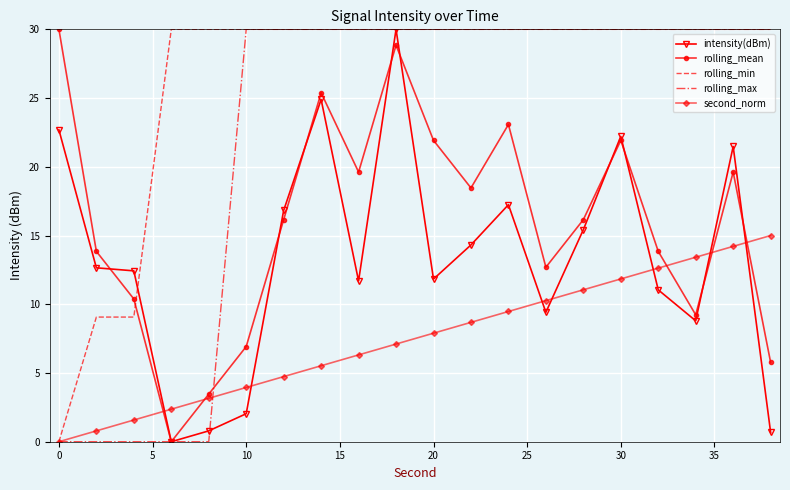

What are all the series names shown in the legend?

intensity(dBm), rolling_mean, rolling_min, rolling_max, second_norm